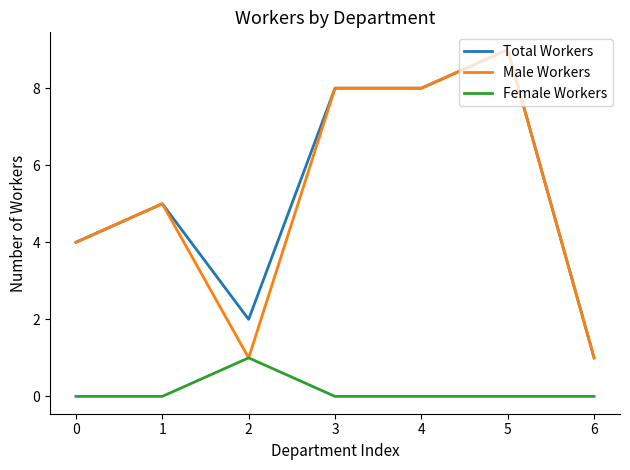

How many distinct data groups are displayed?

3